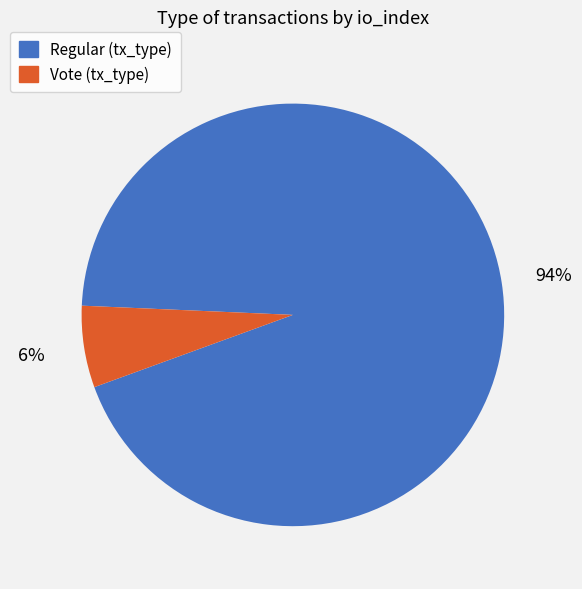

The Vote (tx_type) slice represents 1% of the pie. True or false?

False